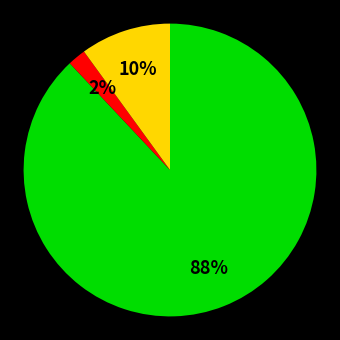

Count the number of slices in the pie.

3